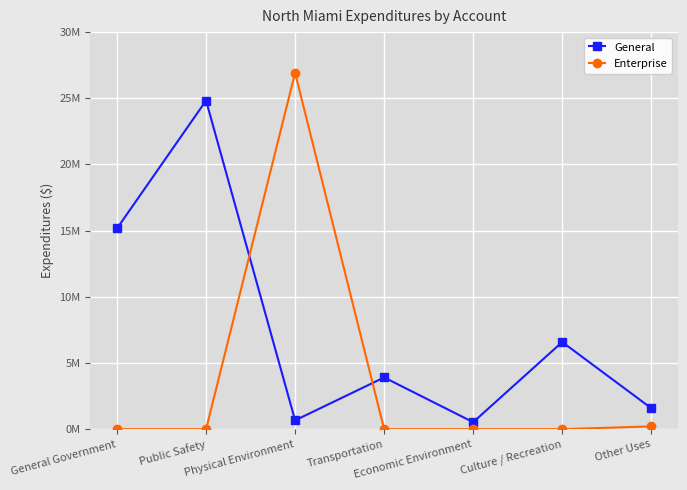

Reading left to right, transcribe all the data shown in this chart.

General: 15167772	24827356	663716	3909883	527200	6584319	1584667
Enterprise: 0	0	26924306	0	0	0	210292